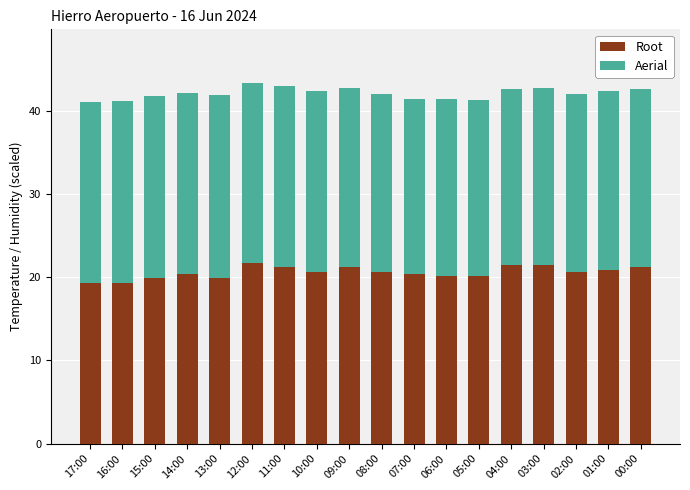

True or false: Root has a value of 33.2 at 14:00.

False